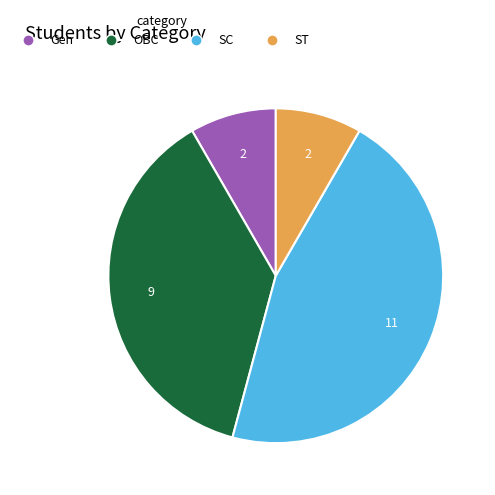

Approximately how many times larger is the value at OBC compared to ST?

4.5